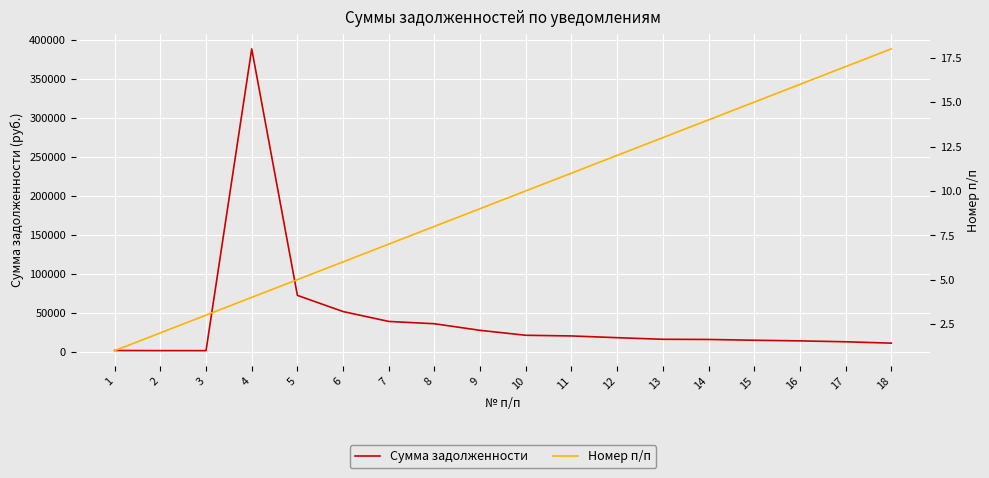

List the series in order of their overall mean, highest first.

Сумма задолженности, Номер п/п